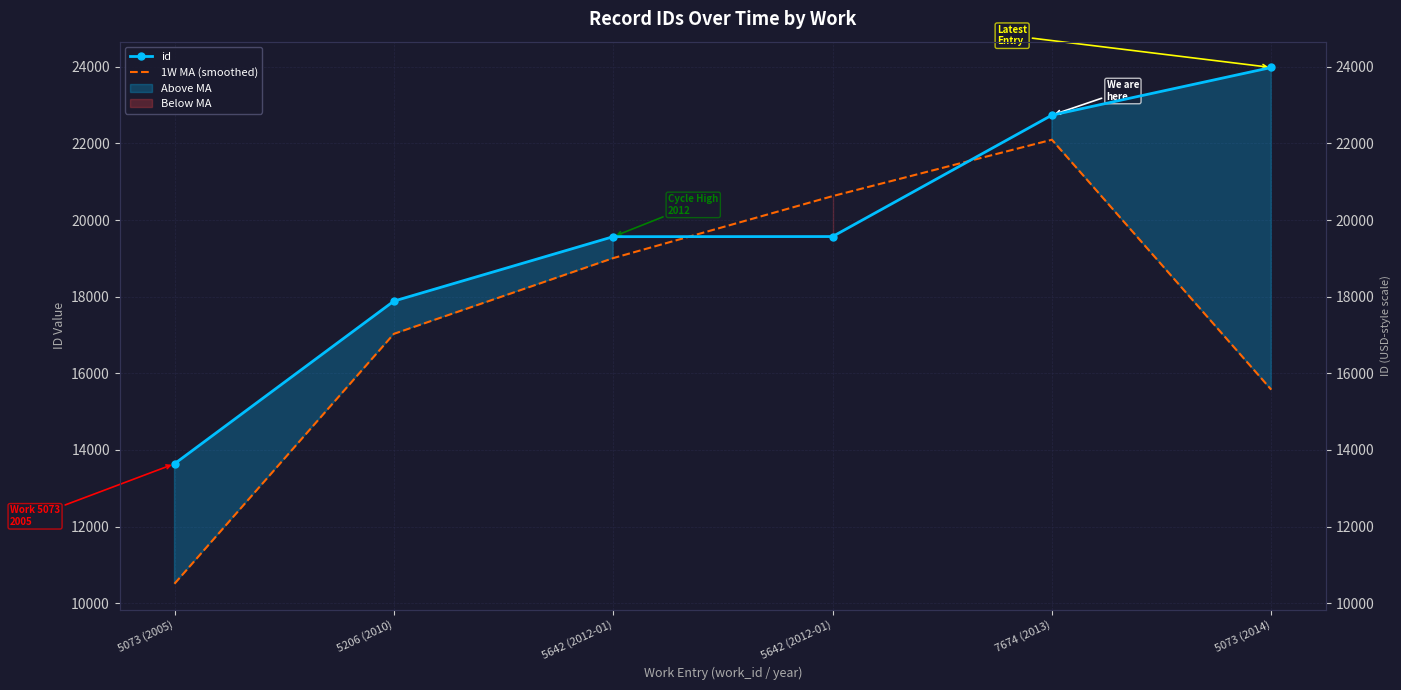

True or false: id has a value of 19279.7 at 5073 (2005).

False